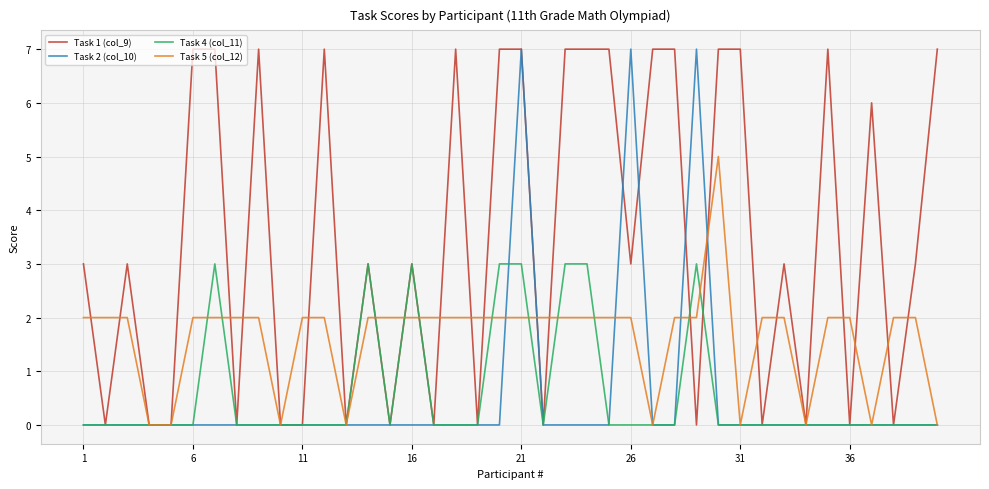

Reading left to right, transcribe all the data shown in this chart.

Task 1 (col_9): 3	0	3	0	0	7	7	0	7	0	0	7	0	3	0	3	0	7	0	7	7	0	7	7	7	3	7	7	0	7	7	0	3	0	7	0	6	0	3	7
Task 2 (col_10): 0	0	0	0	0	0	0	0	0	0	0	0	0	0	0	0	0	0	0	0	7	0	0	0	0	7	0	0	7	0	0	0	0	0	0	0	0	0	0	0
Task 4 (col_11): 0	0	0	0	0	0	3	0	0	0	0	0	0	3	0	3	0	0	0	3	3	0	3	3	0	0	0	0	3	0	0	0	0	0	0	0	0	0	0	0
Task 5 (col_12): 2	2	2	0	0	2	2	2	2	0	2	2	0	2	2	2	2	2	2	2	2	2	2	2	2	2	0	2	2	5	0	2	2	0	2	2	0	2	2	0